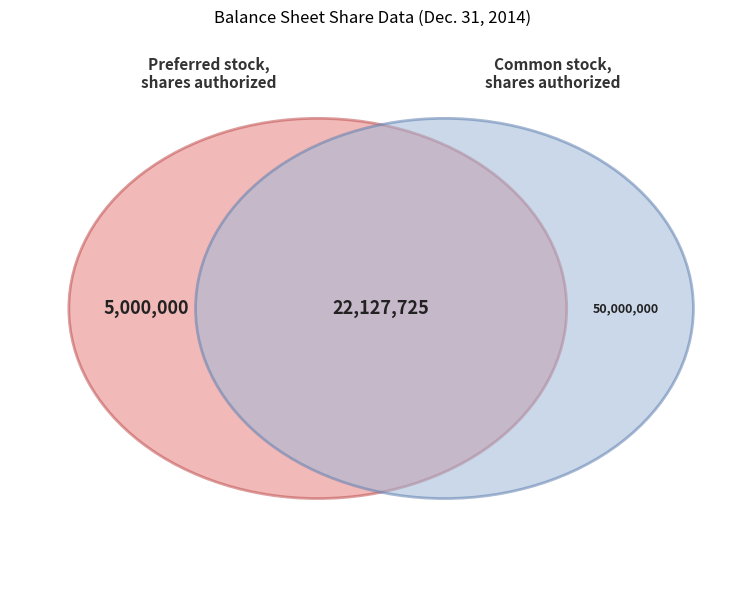

Which category accounts for the majority?

Common stock, shares authorized